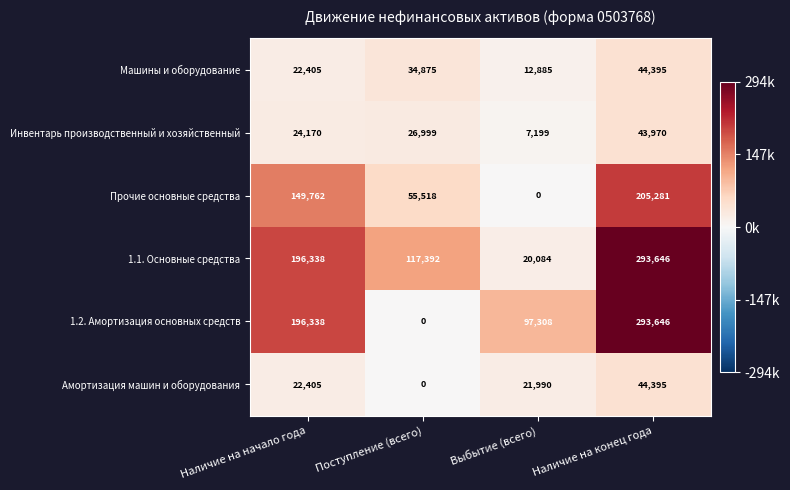

What is the spread (max minus min) of values at Поступление (всего)?

117392